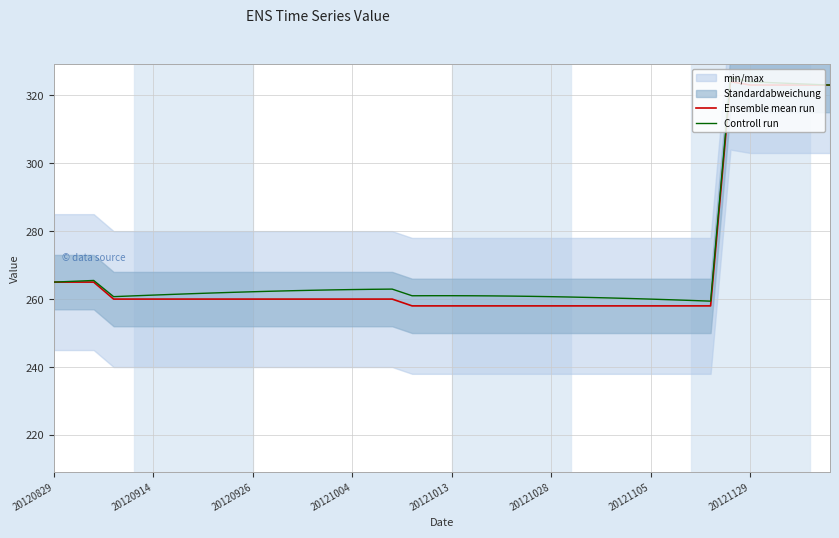

What is the lowest value of the Controll run series?

259.4